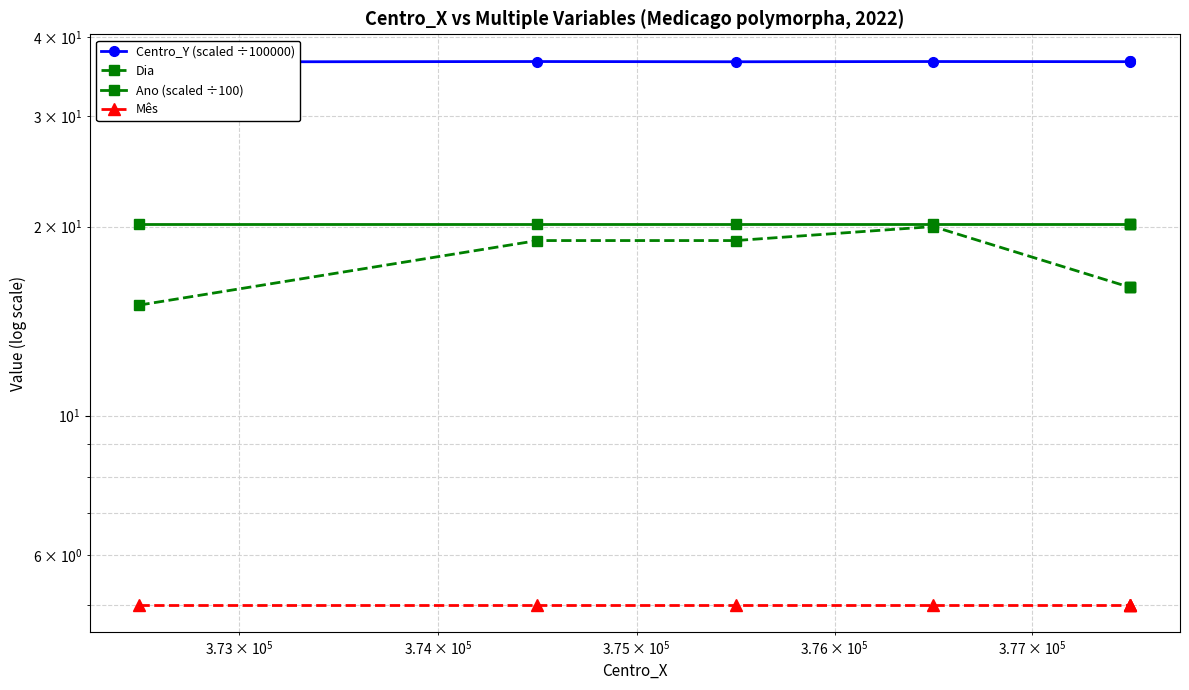

How many series are shown in this chart?

4